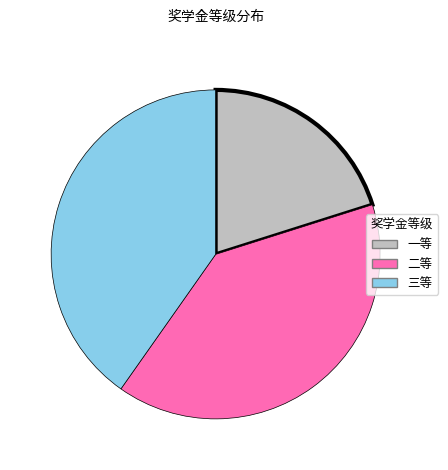

Is it true that 三等 is 31% of the pie?

False